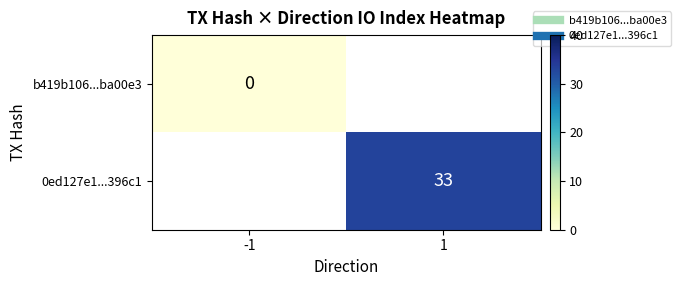

Which series has the widest spread of values?

b419b106...ba00e3